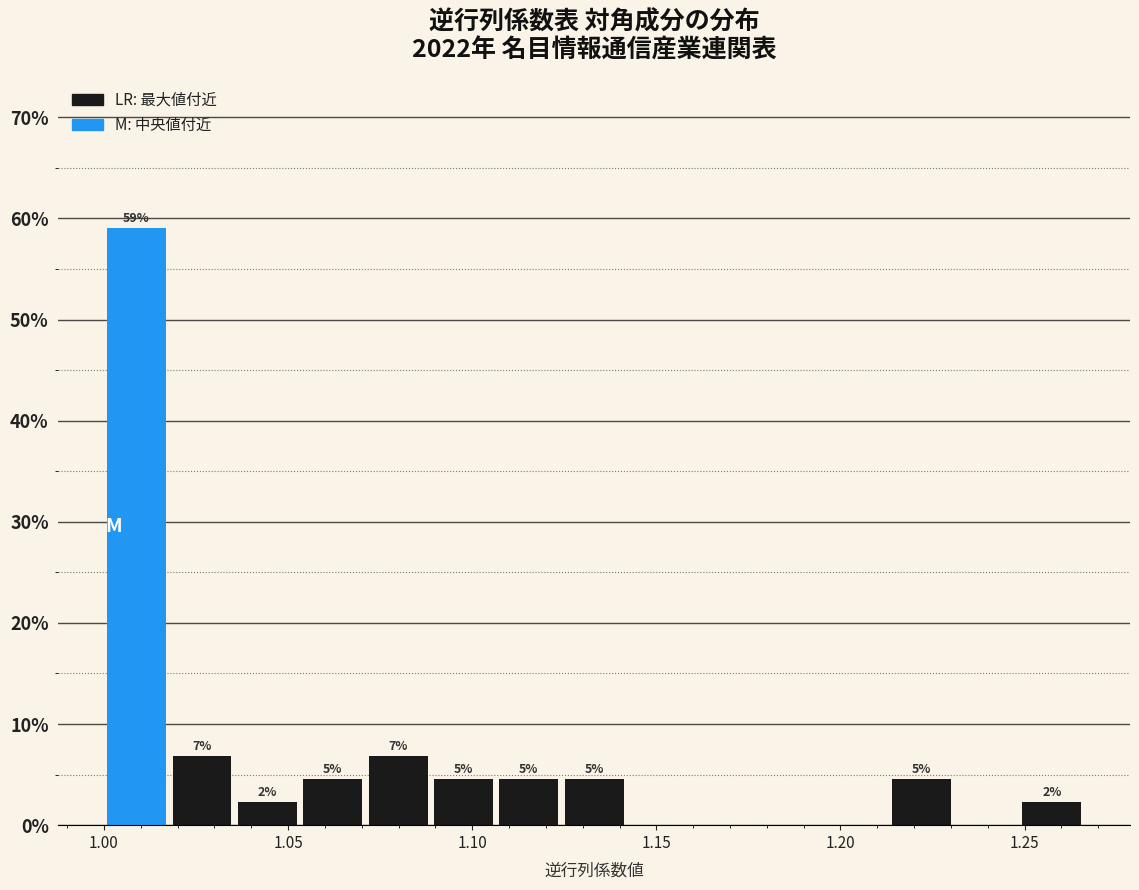

Around what value on the x-axis is the tallest bar? Give the approximate position of its centre, as read against the axis.

1.010